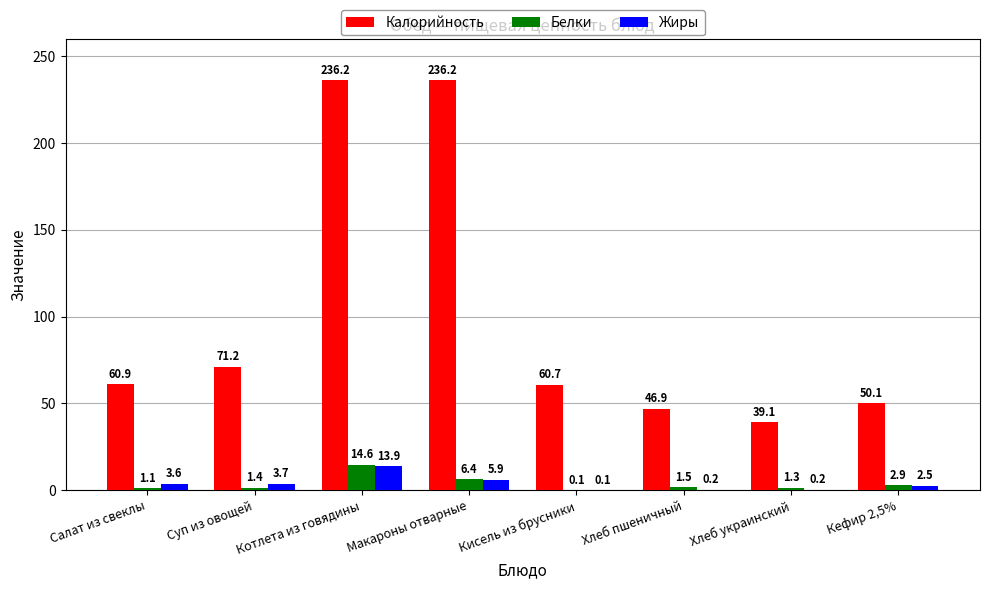

Is it true that Калорийность equals 10.3 at Кефир 2,5%?

False